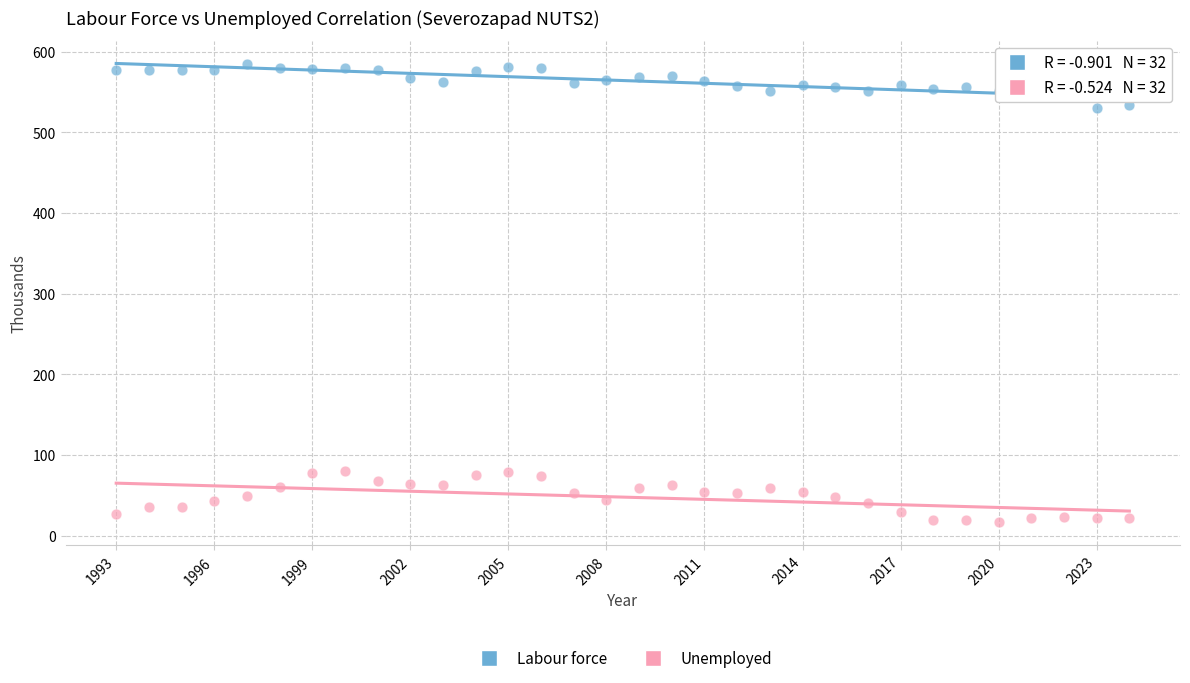

Which series has the largest Y range (max minus min)?

Unemployed